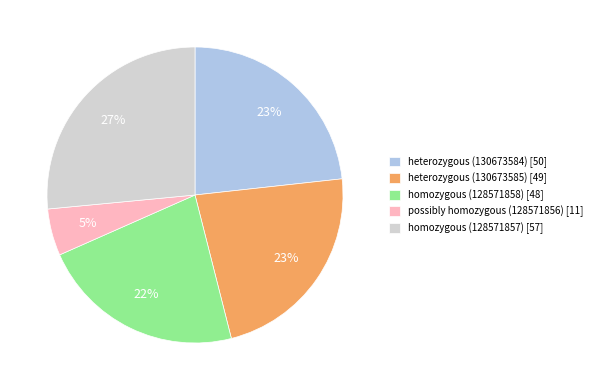

Which category has the smallest portion of the pie?

possibly homozygous (128571856)